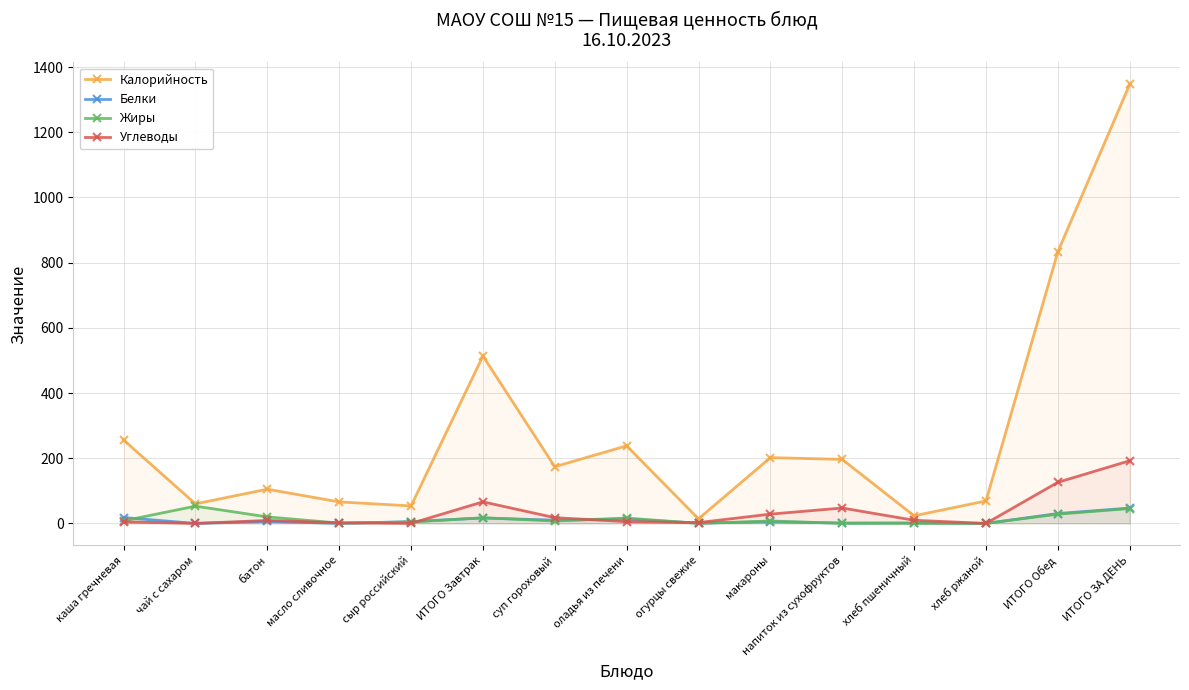

Between ИТОГО Завтрак and батон, which is larger?

ИТОГО Завтрак